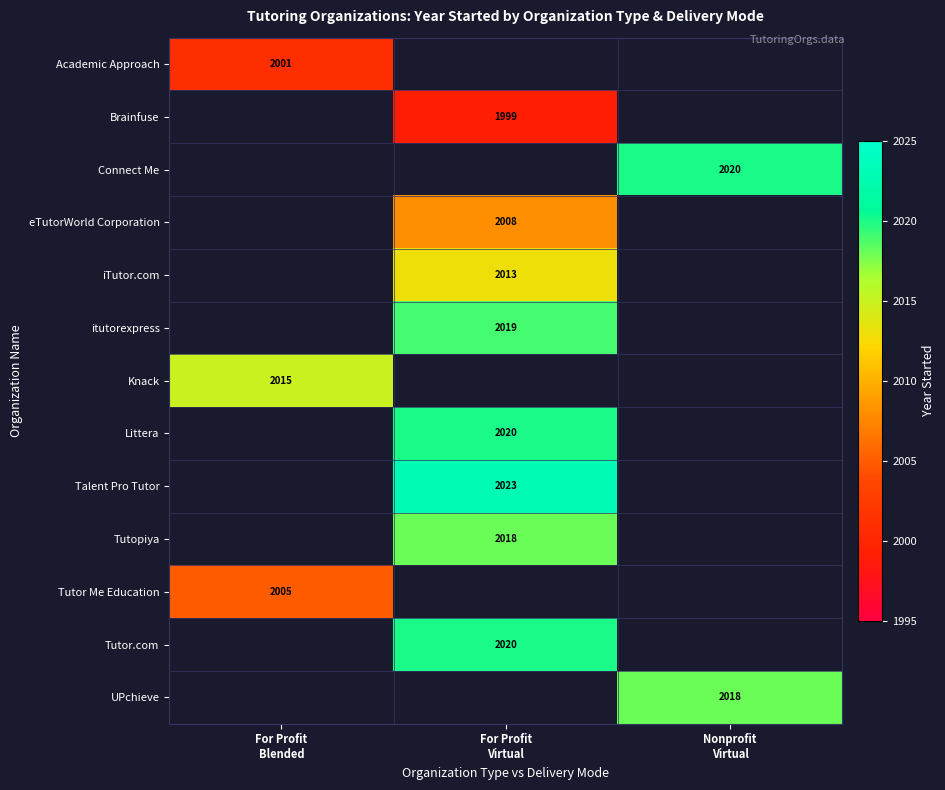

What is the maximum value shown in the chart?

2023.0